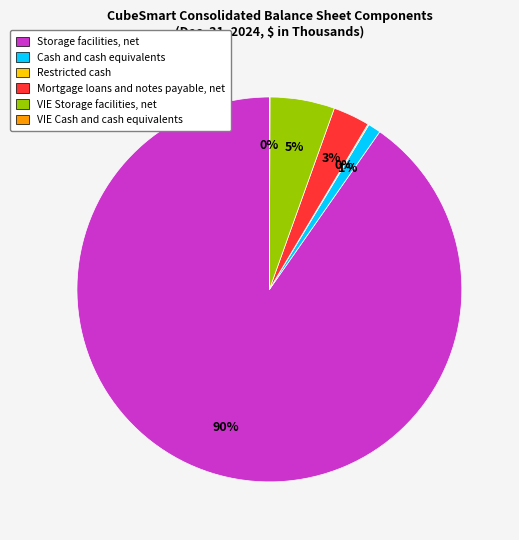

What percentage is the Cash and cash equivalents slice, to the nearest percent?

1%